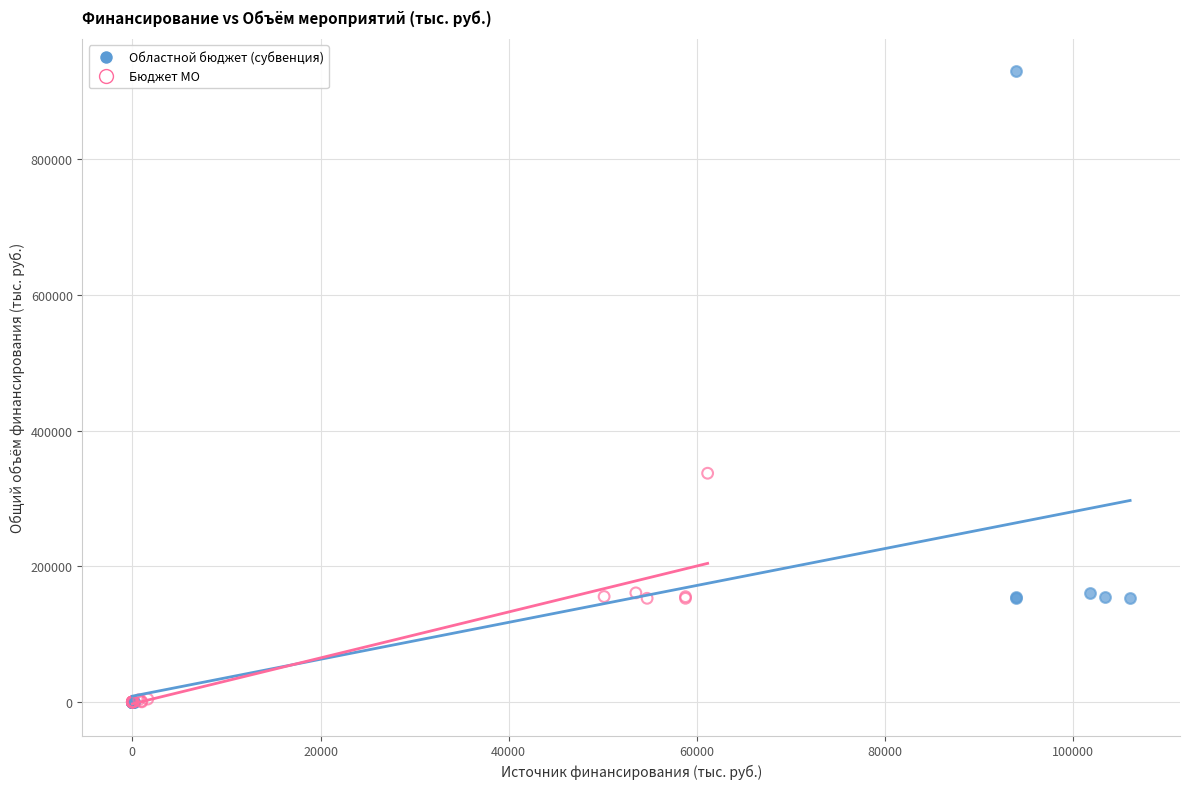

Which series has the largest Y range (max minus min)?

Областной бюджет (субвенция)